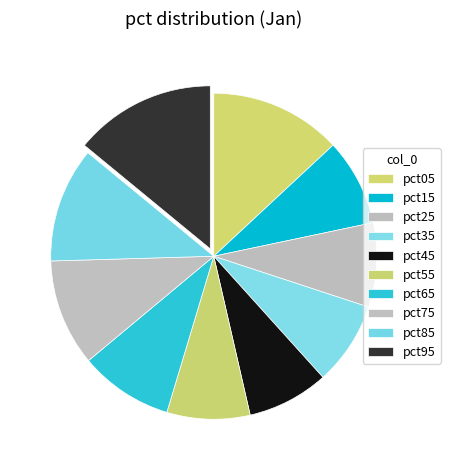

Count the number of slices in the pie.

10